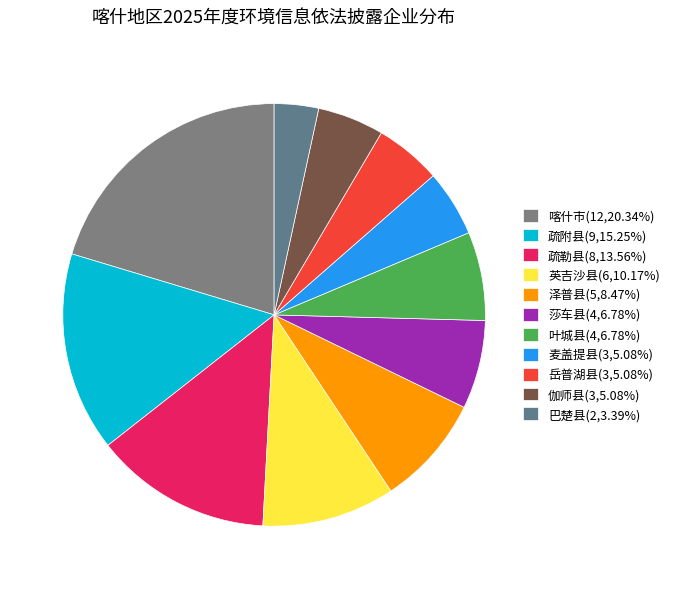

Combined, do 疏勒县 and 疏附县 account for over 50%?

No